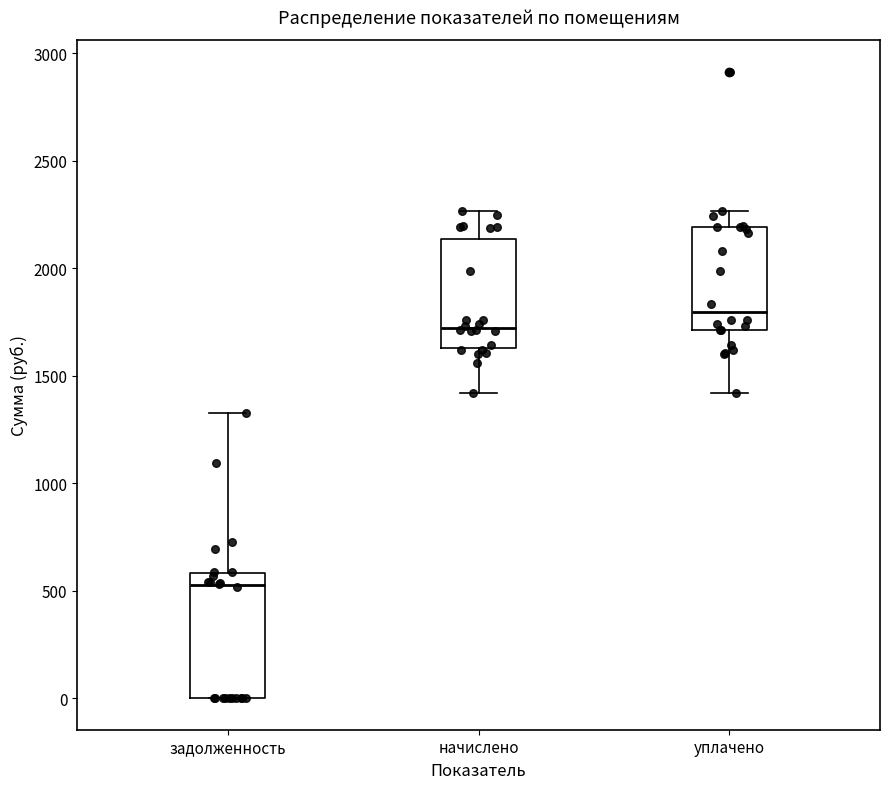

Where does the median line of the box for задолженность sit on the y-axis? The values are not printed on the chart, so give them approximately, as read against the axis.

550